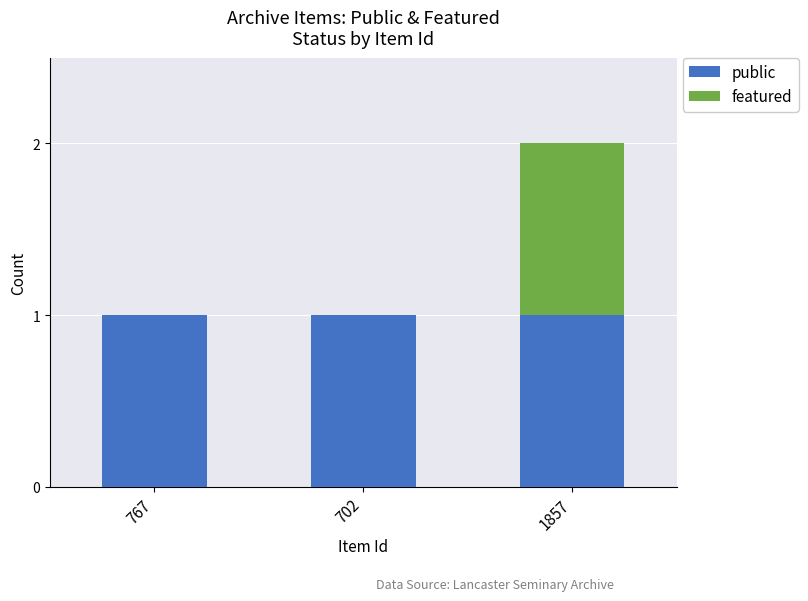

The public series shows 1 at 702. True or false?

True